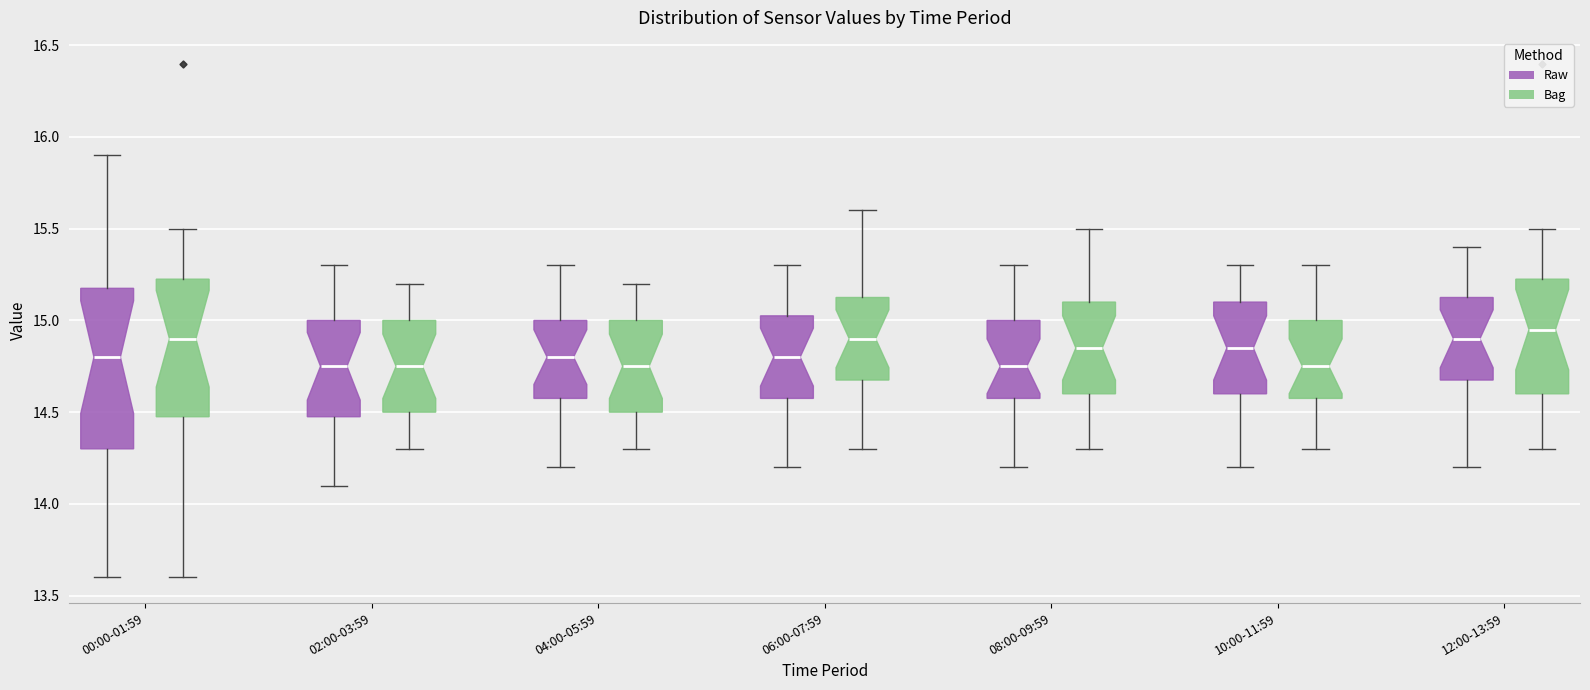

Which box is the tallest, from its lower edge to its upper edge?

00:00-01:59 (Raw)